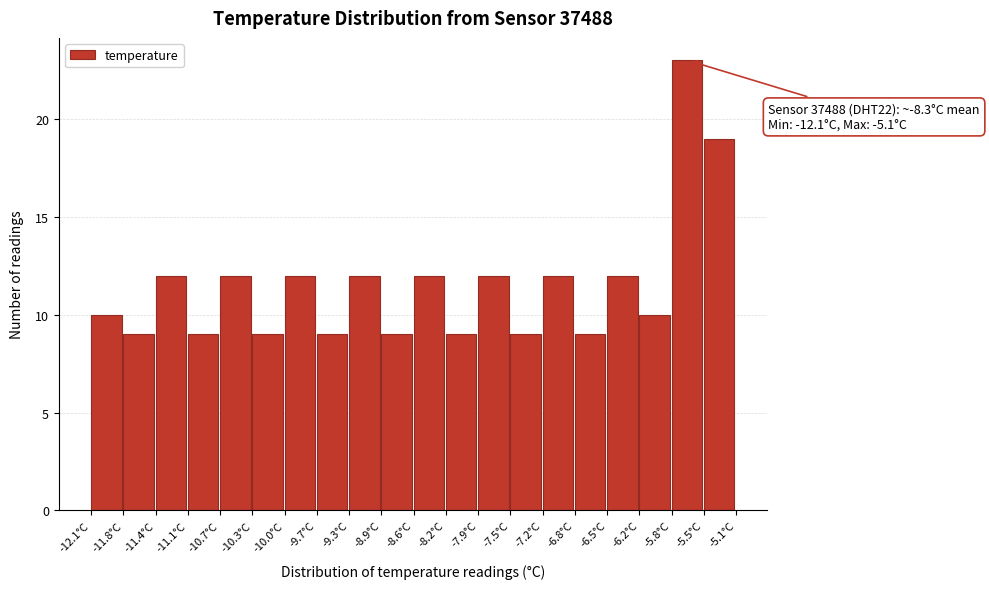

Which range on the x-axis has the tallest bar?

-5.80 to -5.45